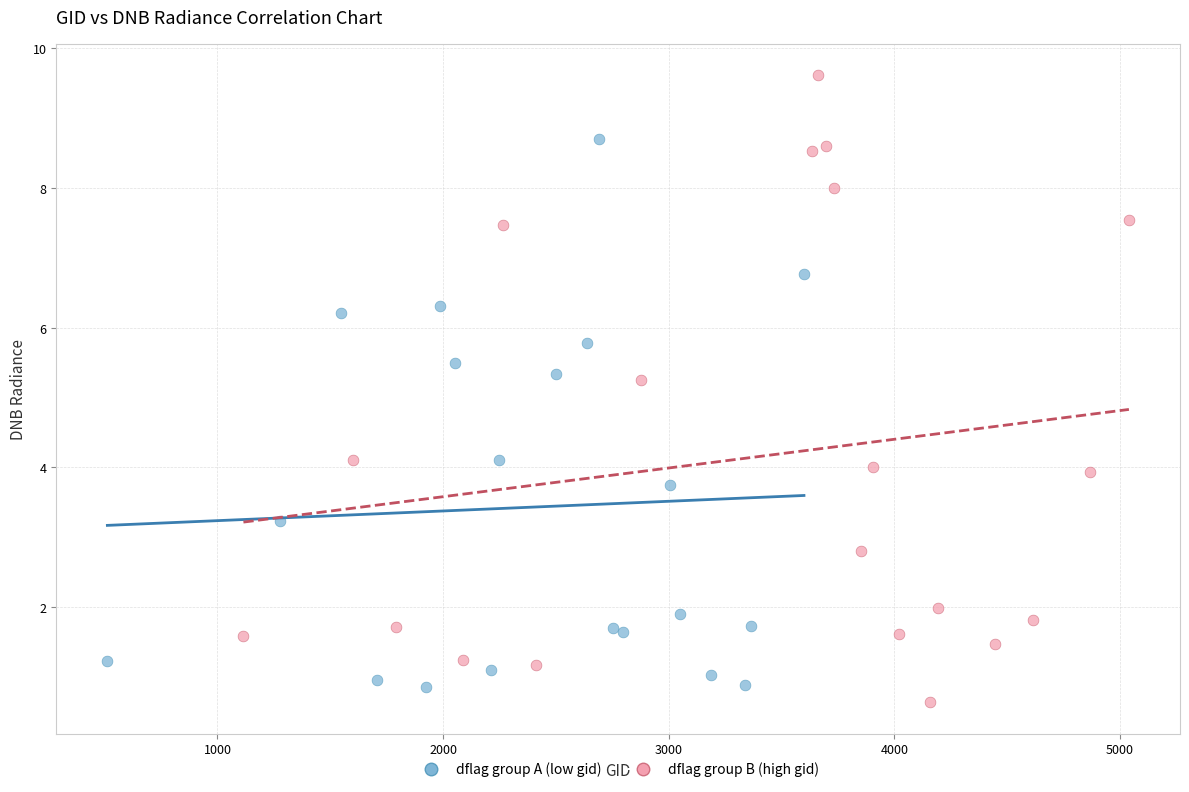

Which series contains the highest Y value?

dflag group B (high gid)